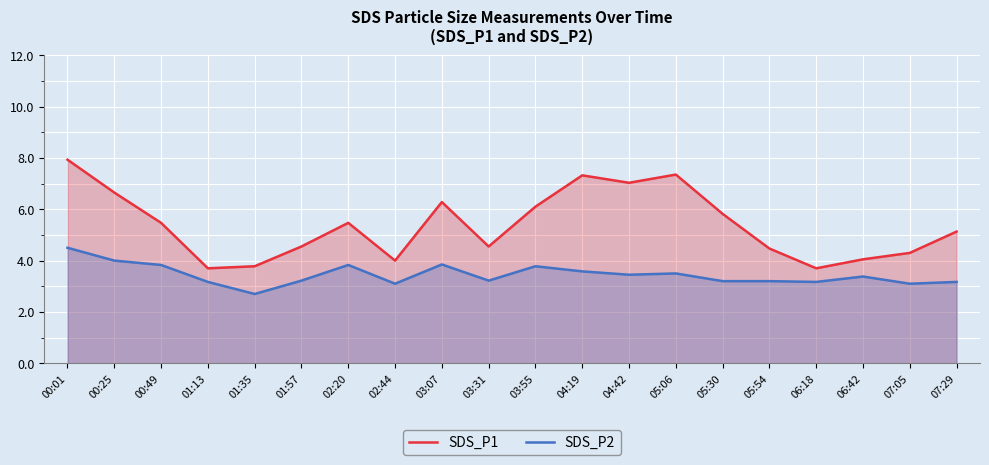

True or false: SDS_P1 and SDS_P2 intersect in this chart.

False